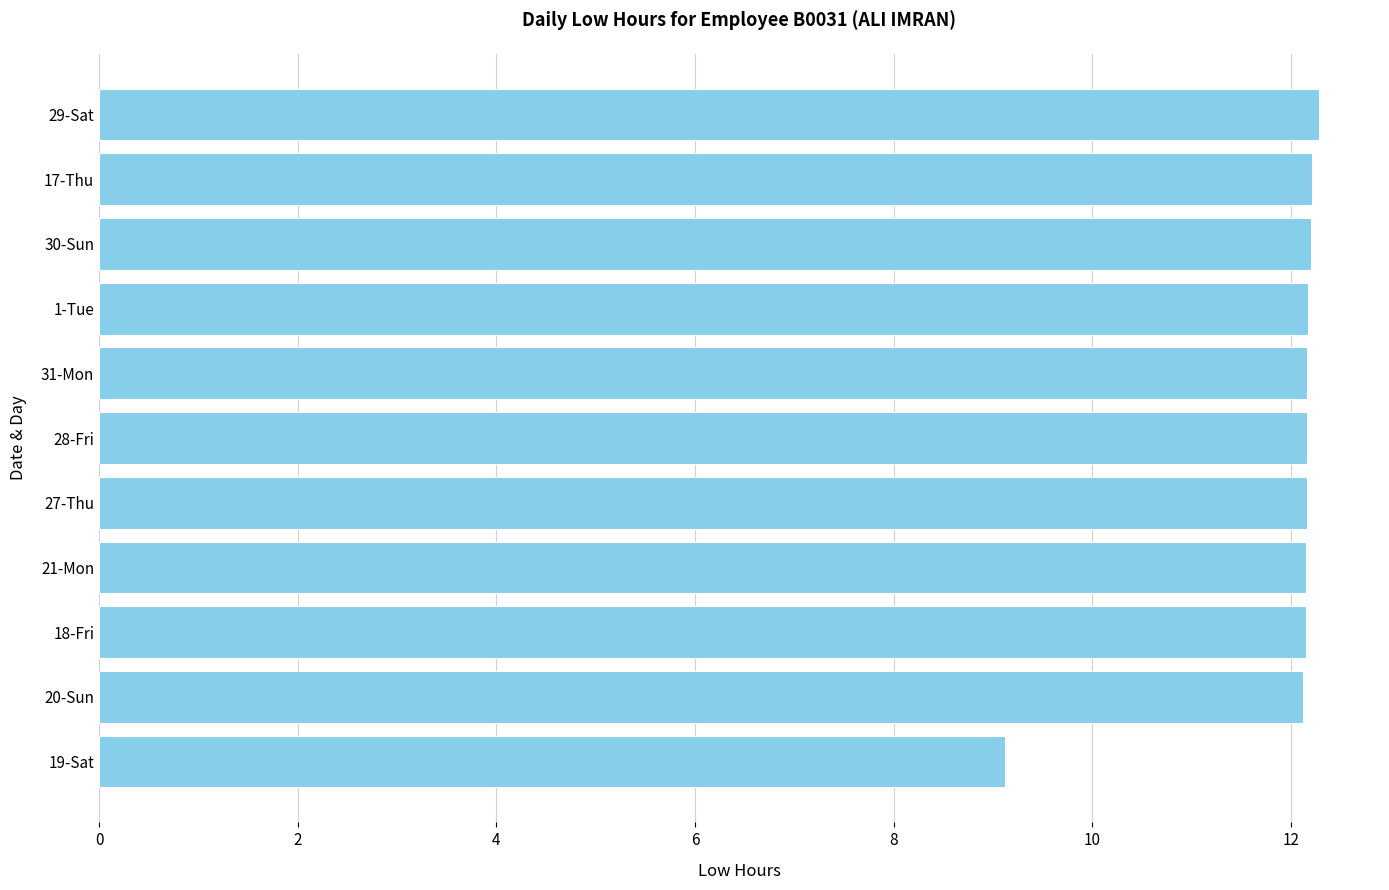

Approximately how many times larger is the value at 30-Sun compared to 29-Sat?

1.0